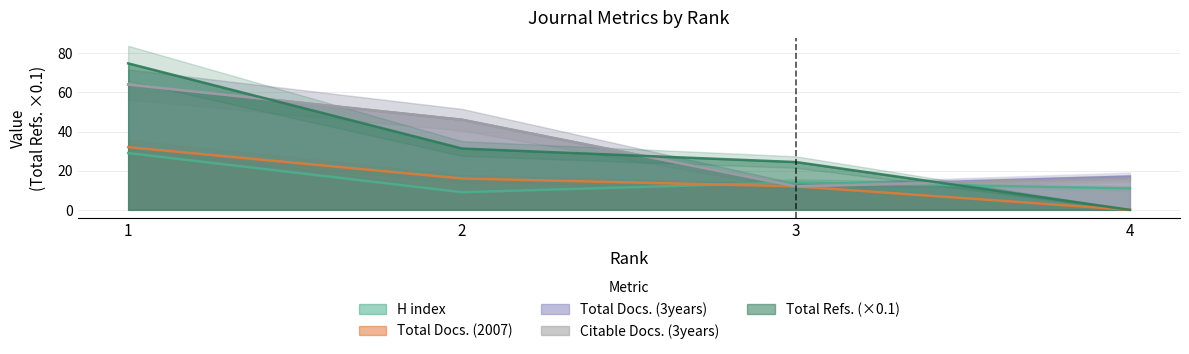

How many values in the Total Docs. (2007) series exceed 16?

1